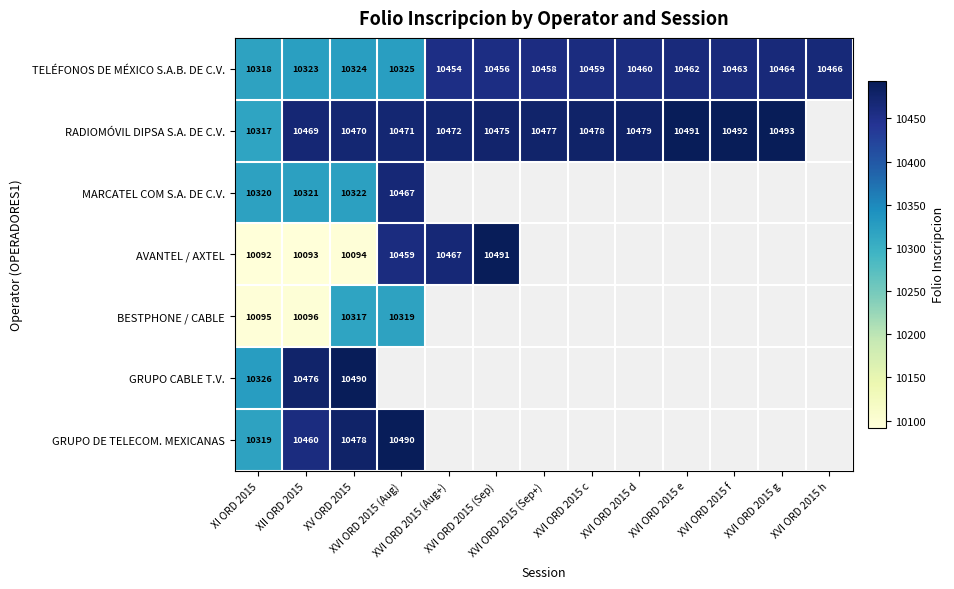

What is the difference between the maximum and minimum values in the TELÉFONOS DE MÉXICO S.A.B. DE C.V. series?

148